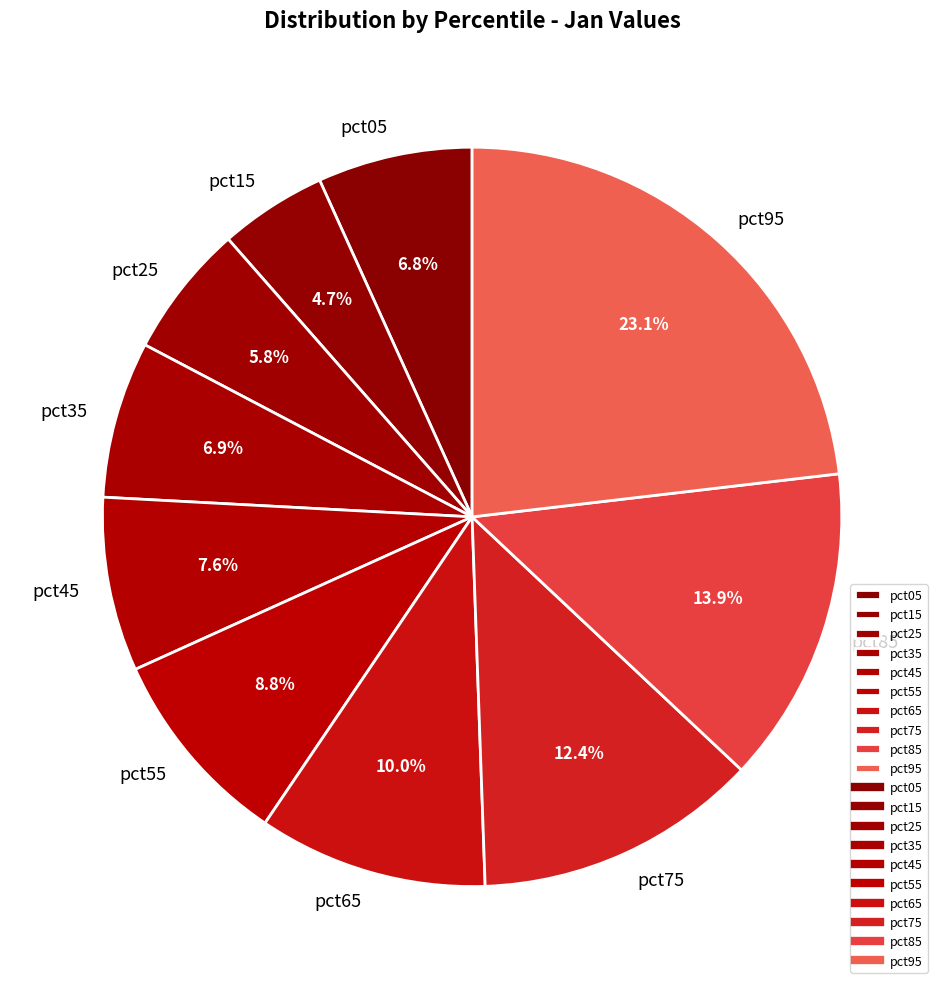

Combined, do pct25 and pct35 account for over 50%?

No